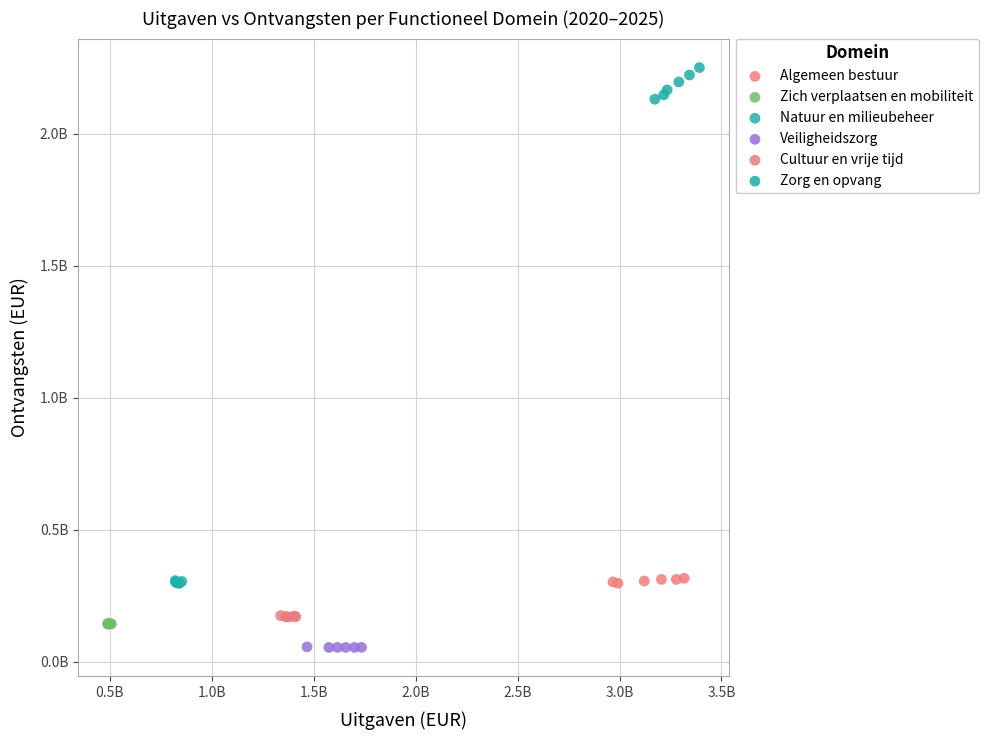

Which series reaches the maximum Y coordinate?

Zorg en opvang